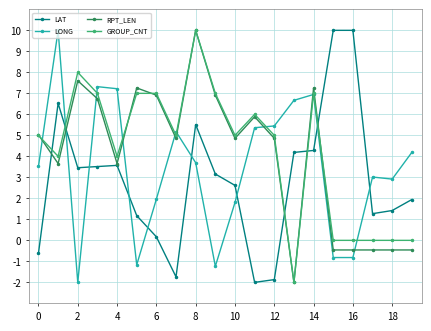

True or false: RPT_LEN has more than 0 interior local peaks.

True